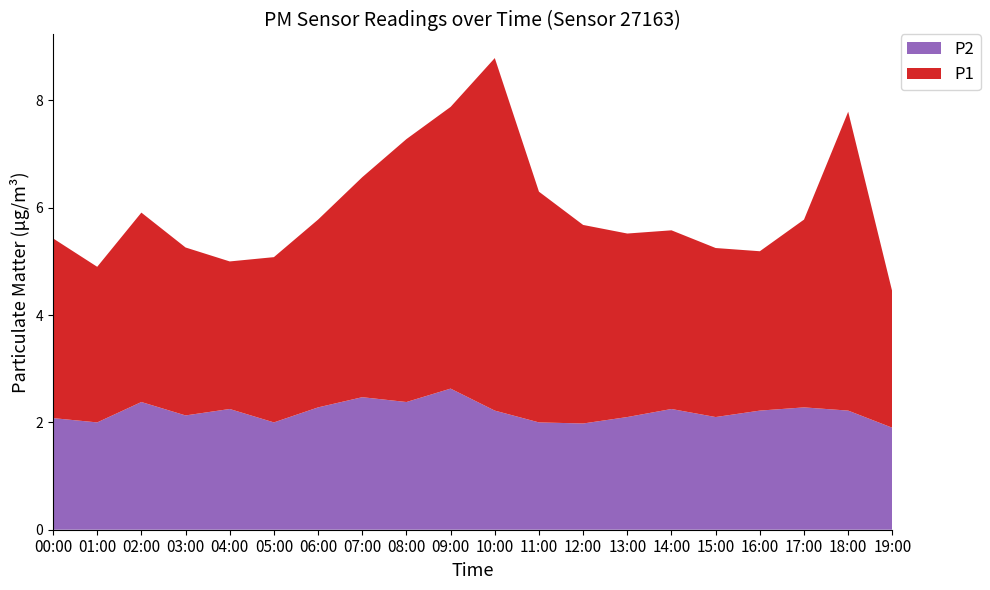

Reading right to left, extract all data points from this chart.

P1: 2.5	5.6	3.5	3.0	3.1	3.3	3.4	3.7	4.3	6.6	5.2	4.9	4.1	3.5	3.1	2.8	3.1	3.5	2.9	3.4
P2: 1.9	2.2	2.3	2.2	2.1	2.2	2.1	2.0	2.0	2.2	2.6	2.4	2.5	2.3	2.0	2.2	2.1	2.4	2.0	2.1